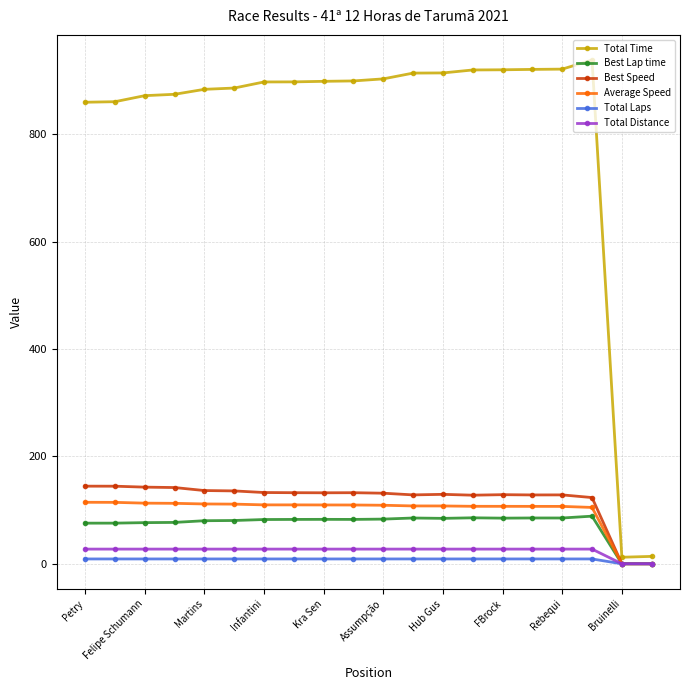

What is the value of the Average Speed point at the 7th from the left?

109.7